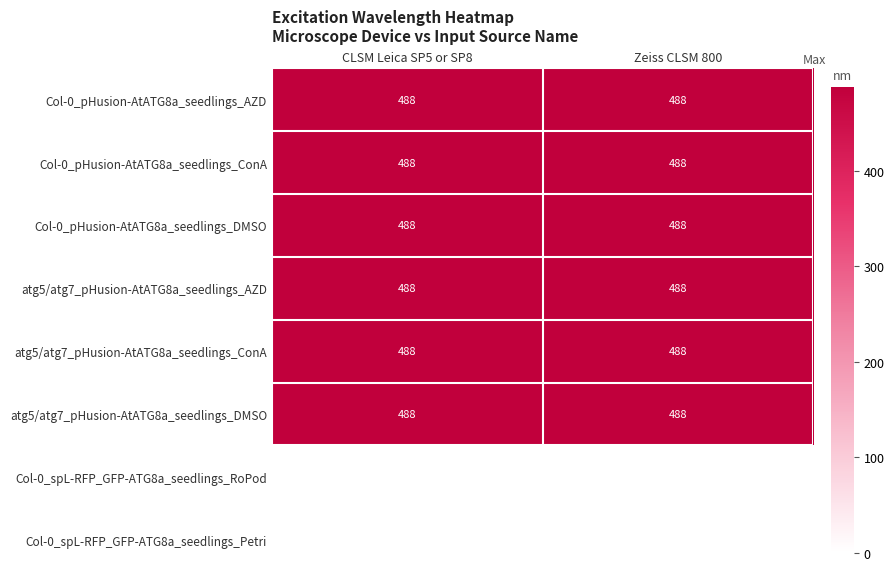

Where is atg5/atg7_pHusion-AtATG8a_seedlings_ConA nearest to the value 488?

CLSM Leica SP5 or SP8